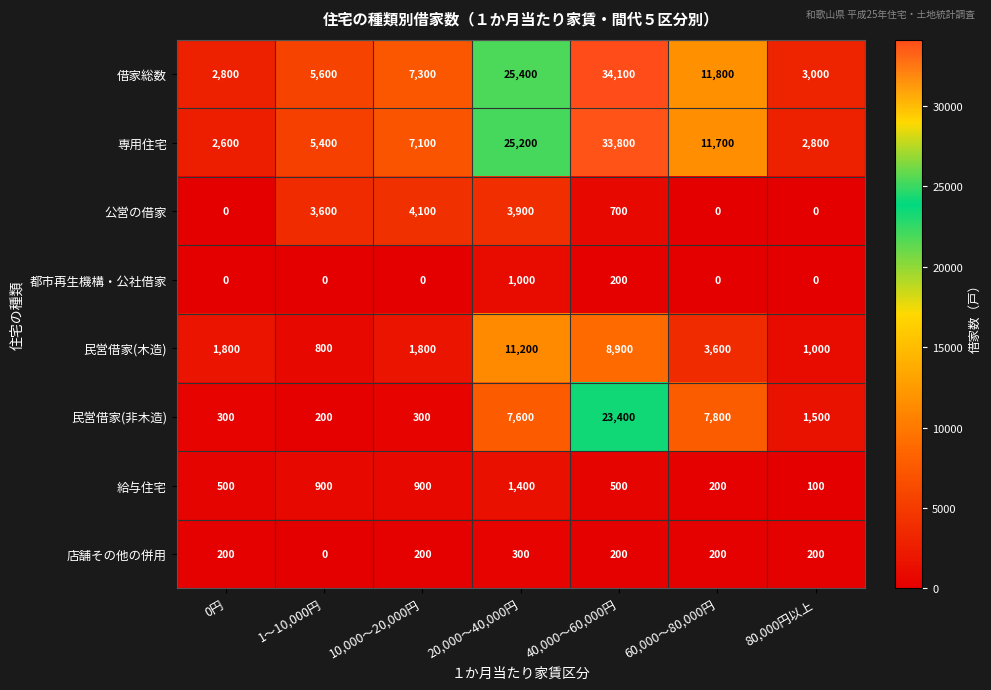

Rank the series by their maximum value, from highest to lowest.

借家総数, 専用住宅, 民営借家(非木造), 民営借家(木造), 公営の借家, 給与住宅, 都市再生機構・公社借家, 店舗その他の併用